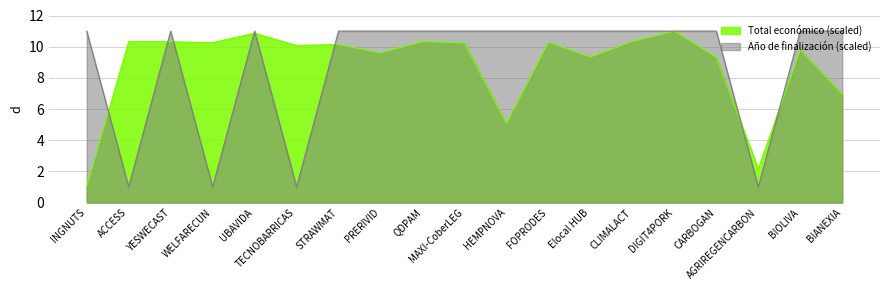

At which label does Total económico (scaled) reach its peak?

DIGIT4PORK